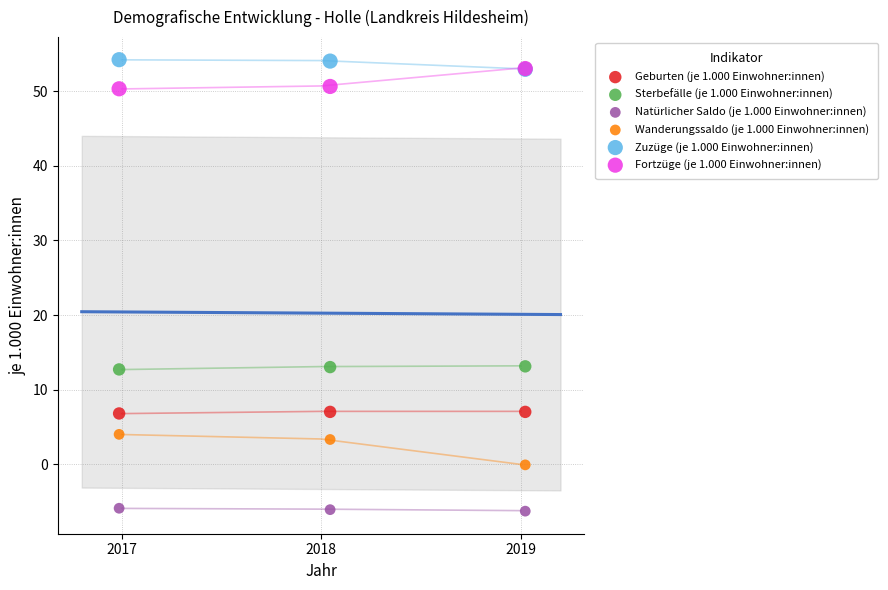

Which series has the largest Y range (max minus min)?

Wanderungssaldo (je 1.000 Einwohner:innen)